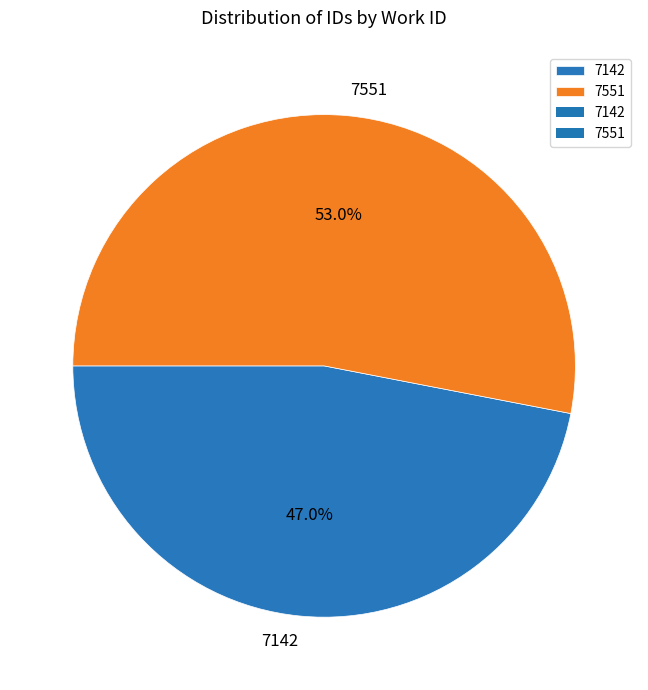

Is it true that 7551 is 65% of the pie?

False